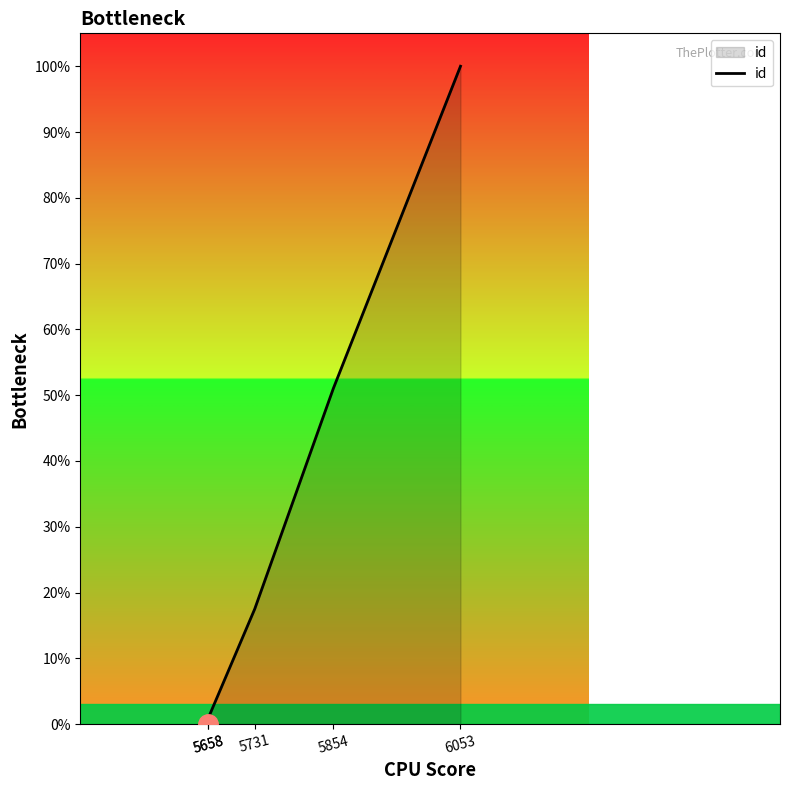

Read the value at 6053.

100.0